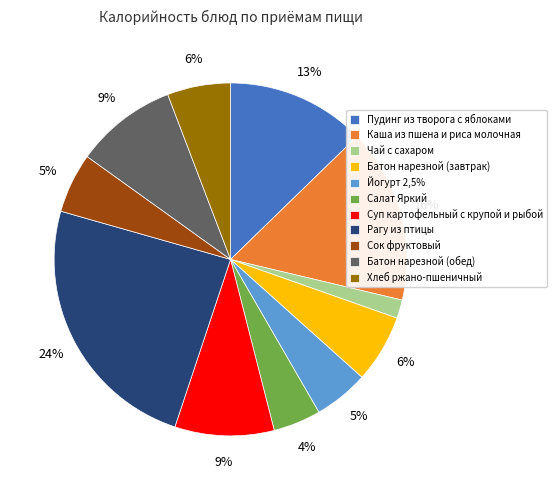

To the nearest percent, what is the average slice percentage?

9%